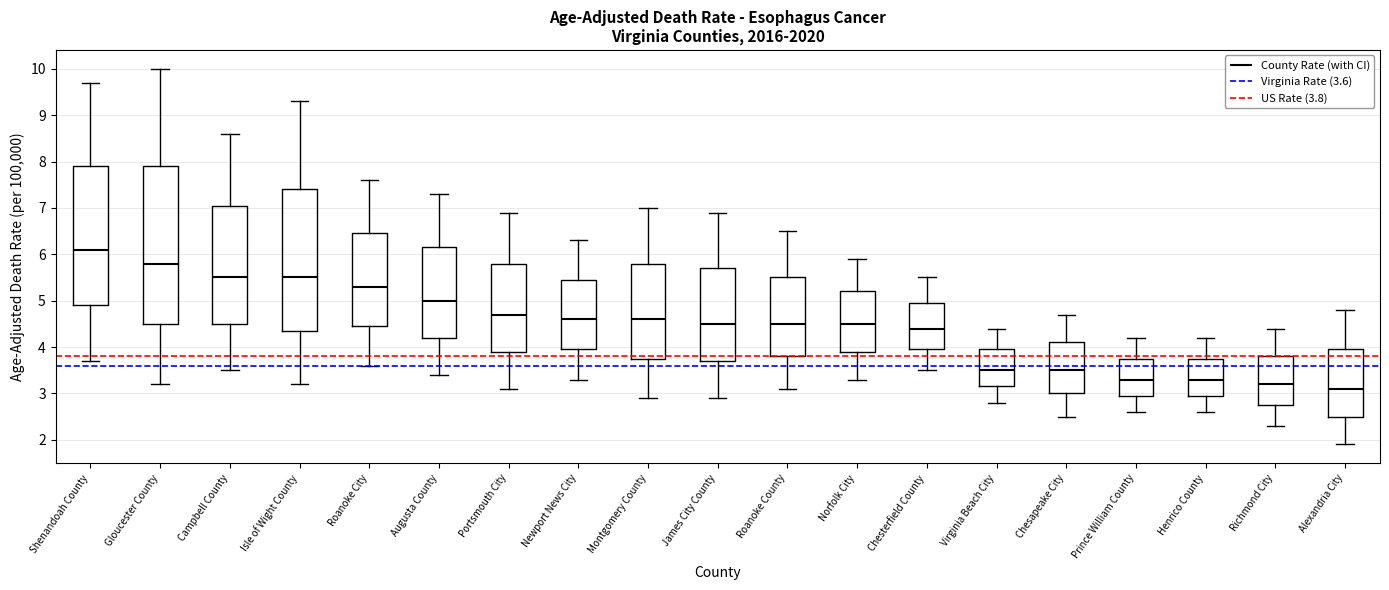

Comparing the boxes themselves (not the whiskers), which one is the tallest?

Gloucester County